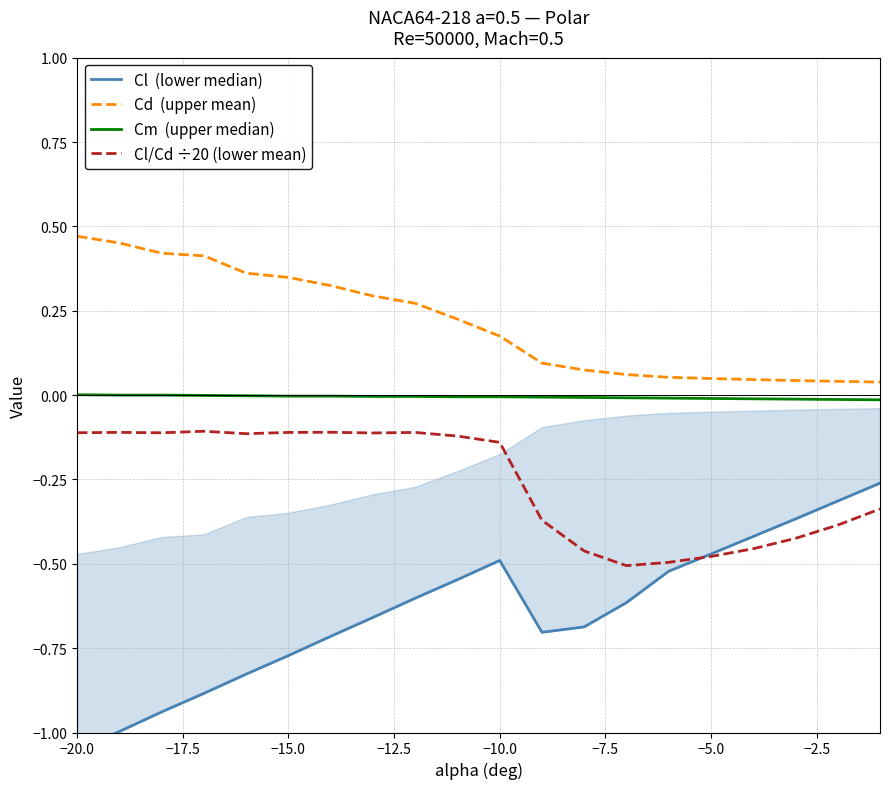

Rank the series by their maximum value, from lowest to highest.

Cl  (lower median), Cl/Cd ÷20 (lower mean), Cm  (upper median), Cd  (upper mean)